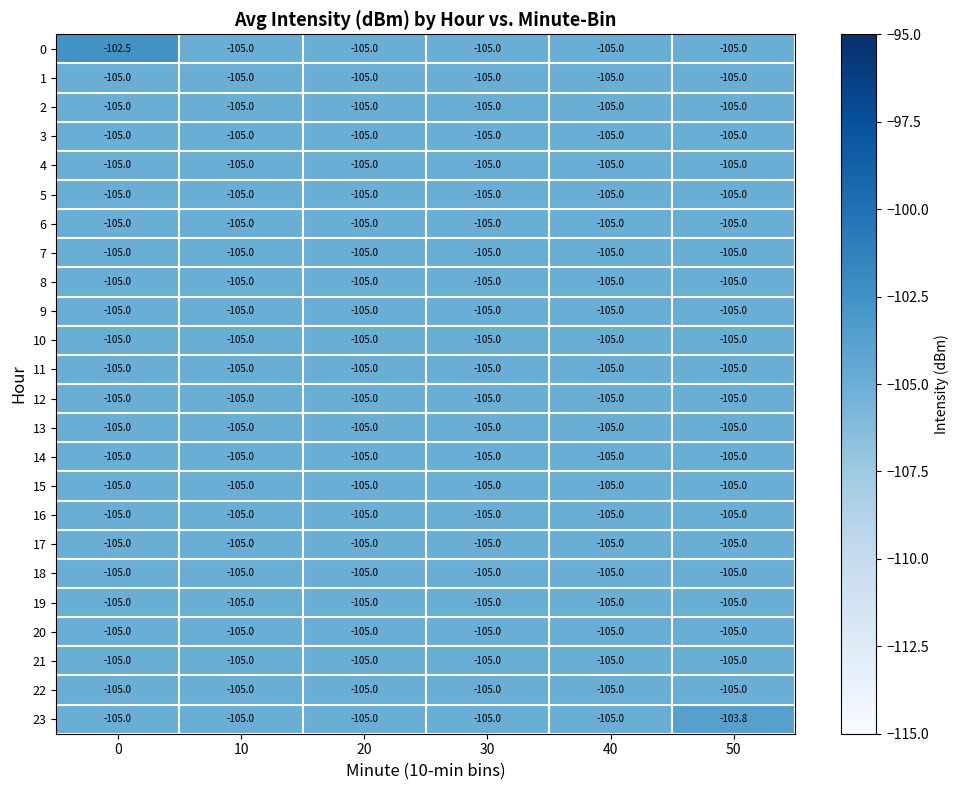

Which series has the widest spread of values?

0